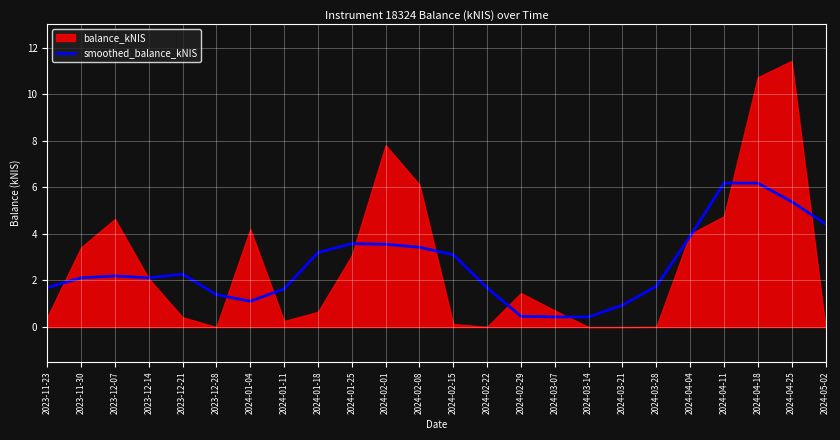

What is the ratio of the value at 2024-02-15 to the value at 2024-05-02?

0.7